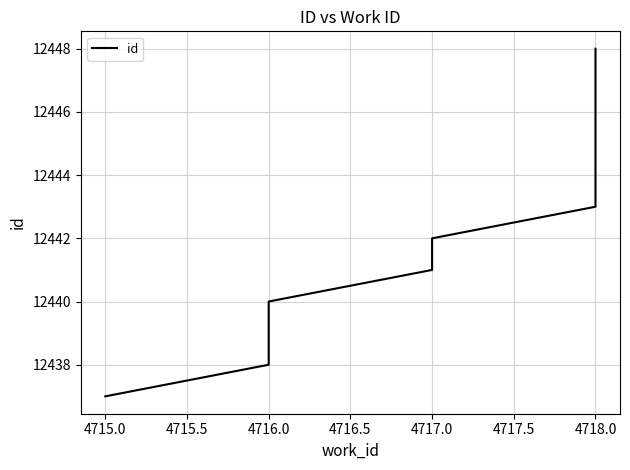

Reading right to left, extract all data points from this chart.

12448	12447	12445	12443	12442	12441	12440	12439	12438	12437